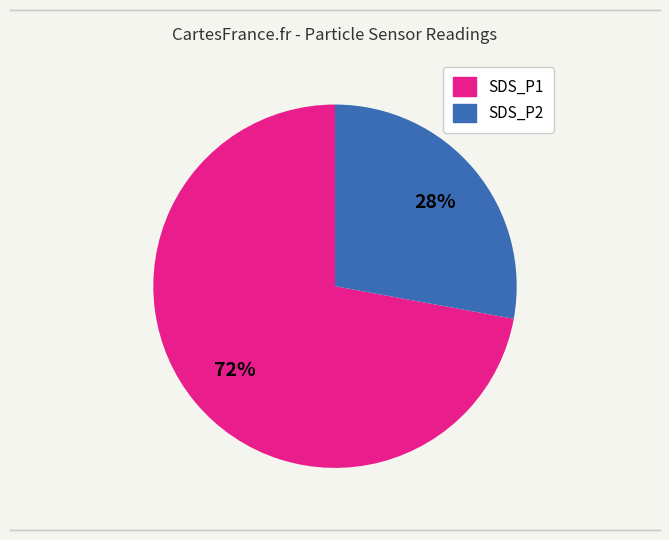

What is the ratio of the value at SDS_P2 to the value at SDS_P1?

0.4